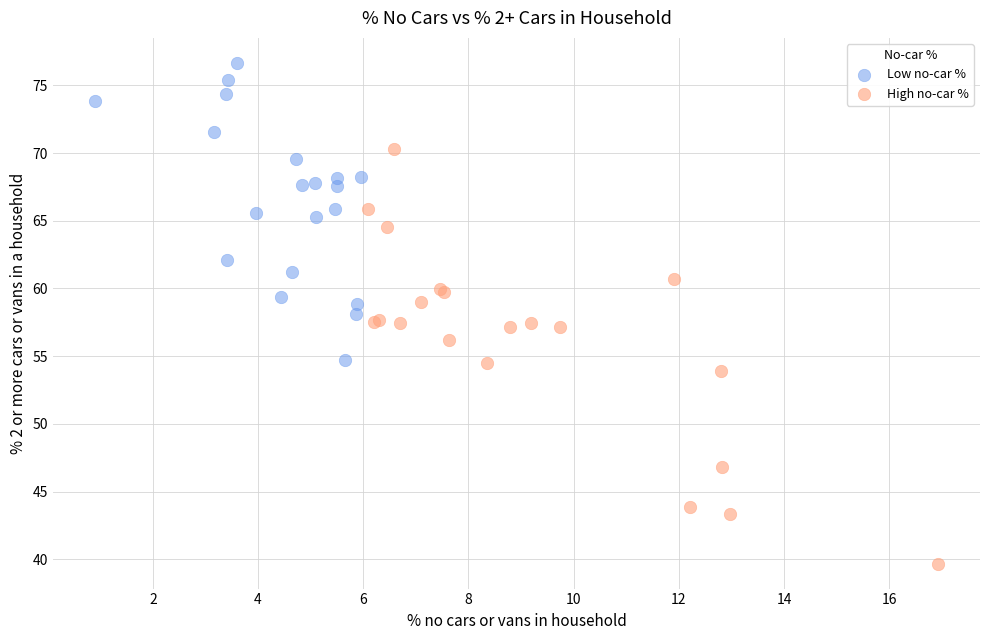

Which series has the largest Y range (max minus min)?

High no-car %